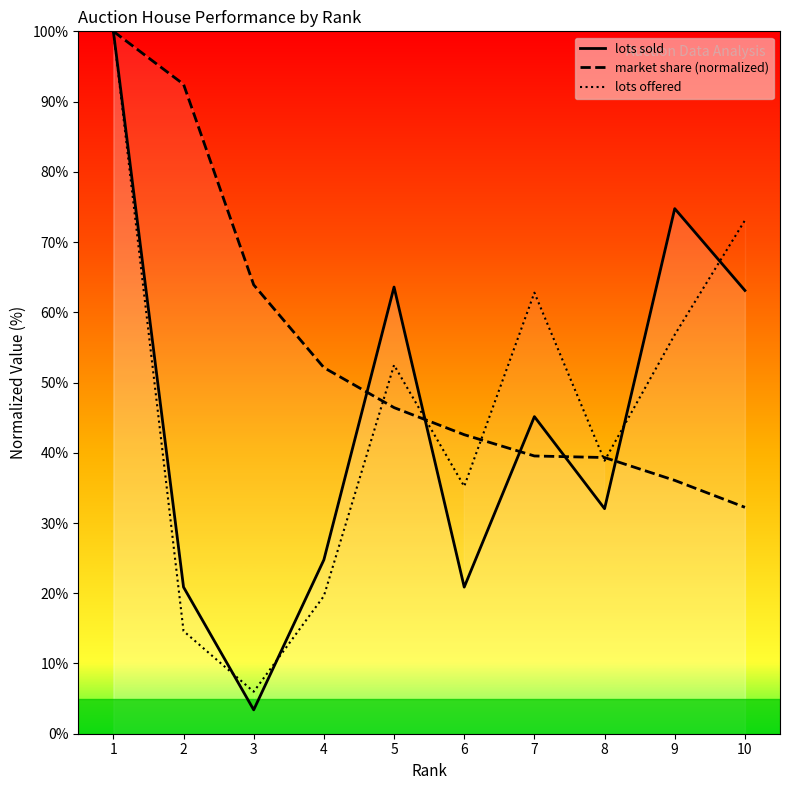

Reading left to right, list all the values displayed in this chart.

lots sold: 1=100.0	2=20.9	3=3.4	4=24.8	5=63.6	6=20.9	7=45.1	8=32.0	9=74.8	10=63.1
market share (normalized): 1=100.0	2=92.5	3=63.9	4=52.1	5=46.4	6=42.6	7=39.5	8=39.3	9=36.1	10=32.2
lots offered: 1=100.0	2=14.6	3=6.0	4=19.6	5=52.5	6=35.2	7=62.8	8=38.9	9=56.8	10=73.1